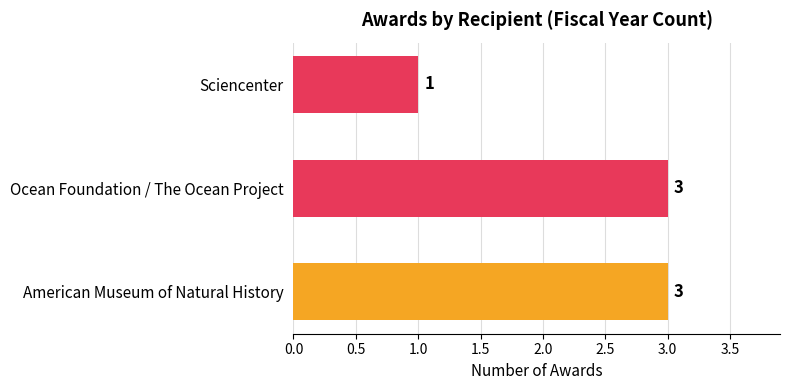

Between American Museum of Natural History and Sciencenter, which is larger?

American Museum of Natural History